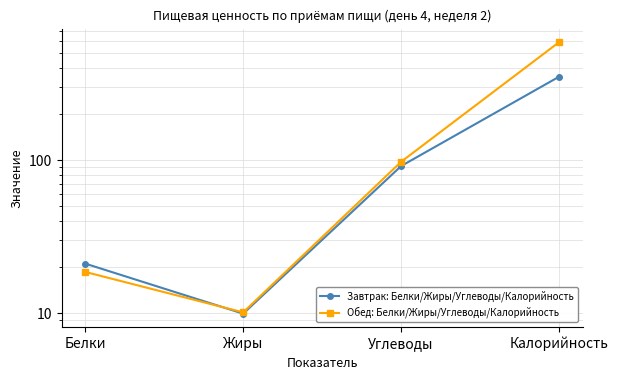

What is the label of the 3rd point from the left?

Углеводы